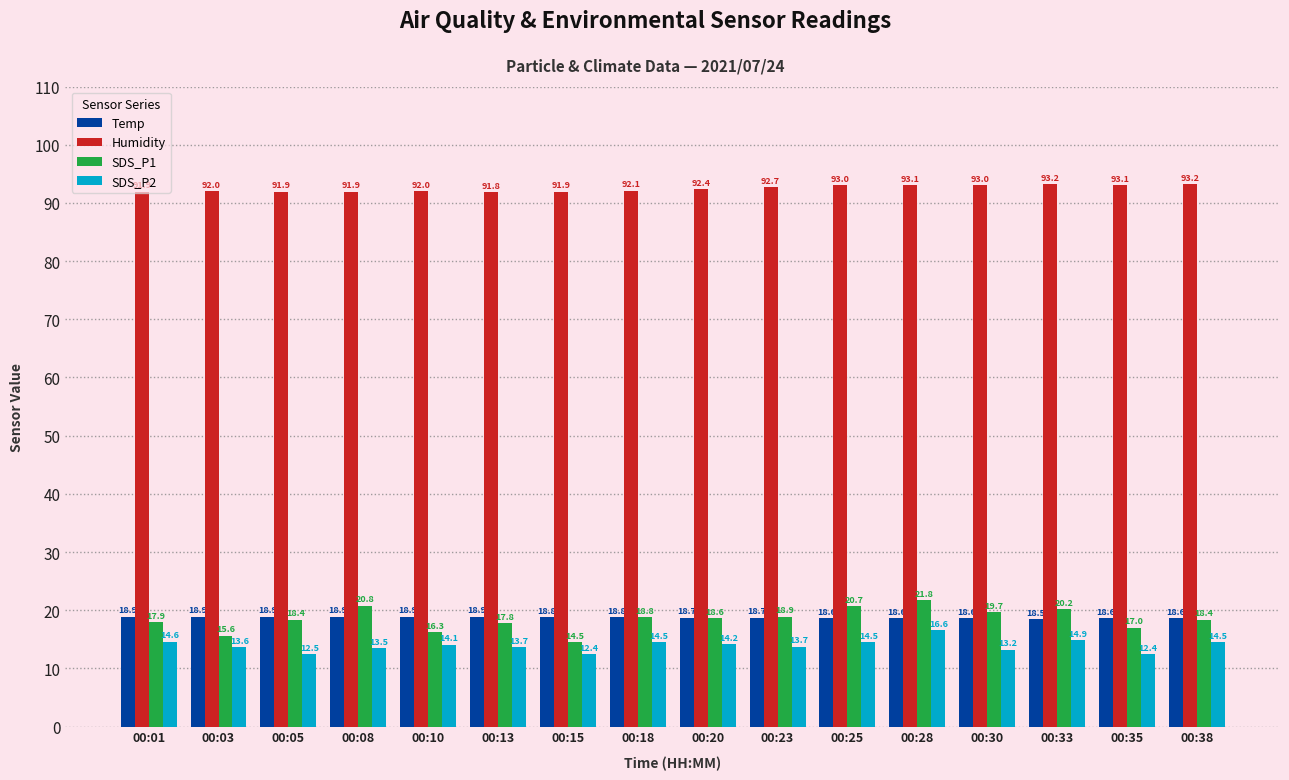

What is the maximum value shown in the chart?

93.2